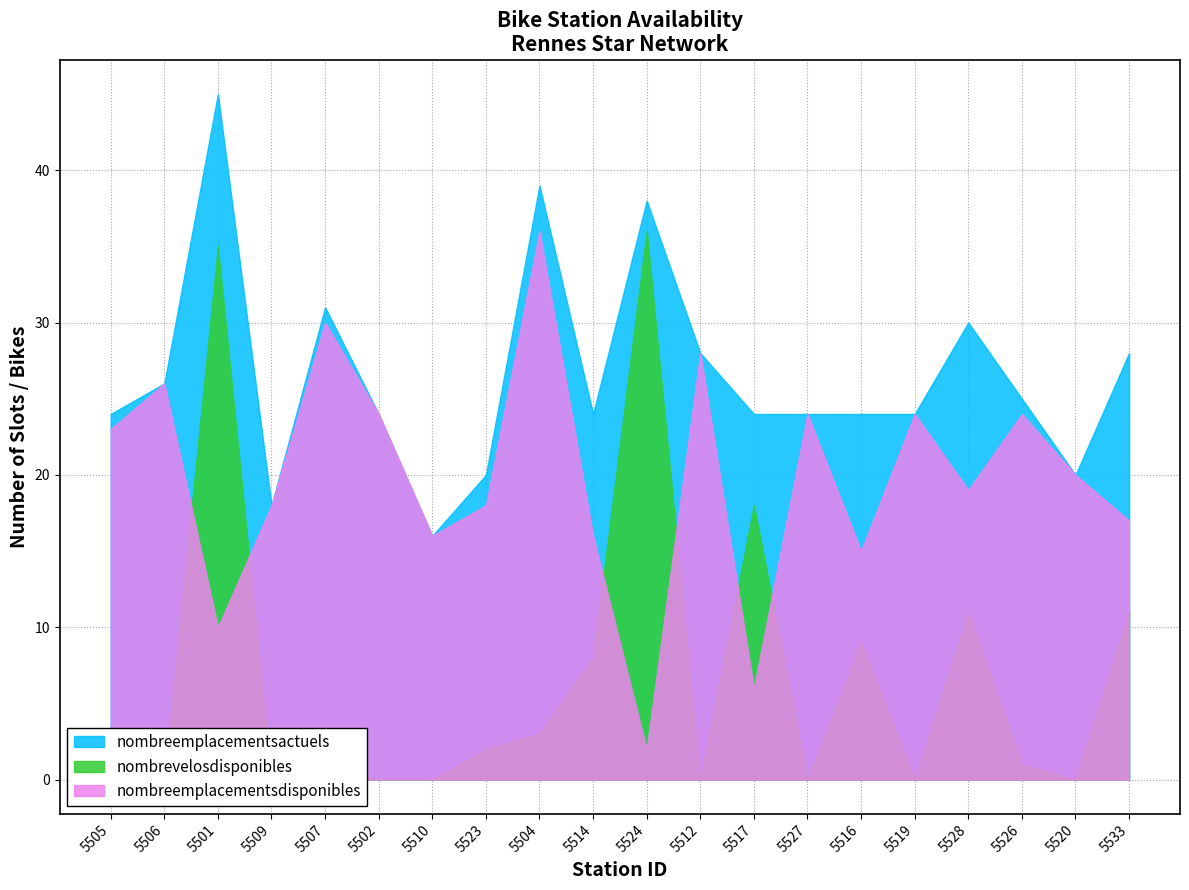

Where does the nombreemplacementsdisponibles series first go above 20?

5505